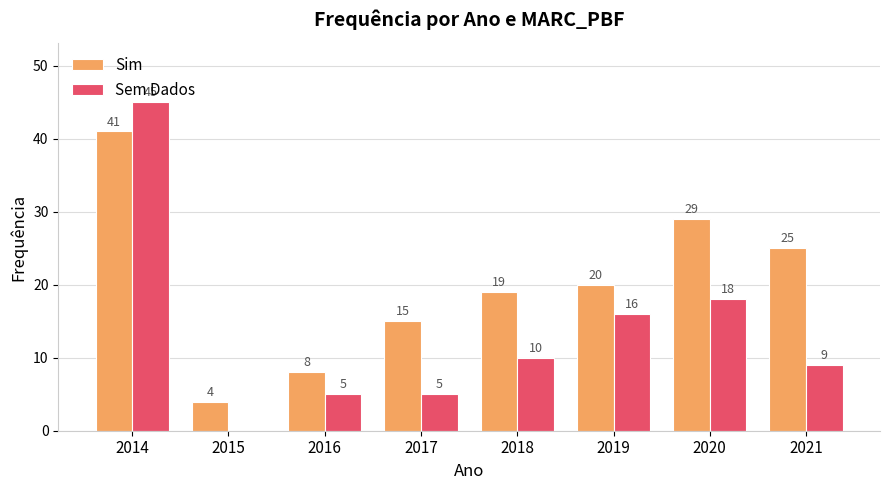

How many data points does each series have?

8